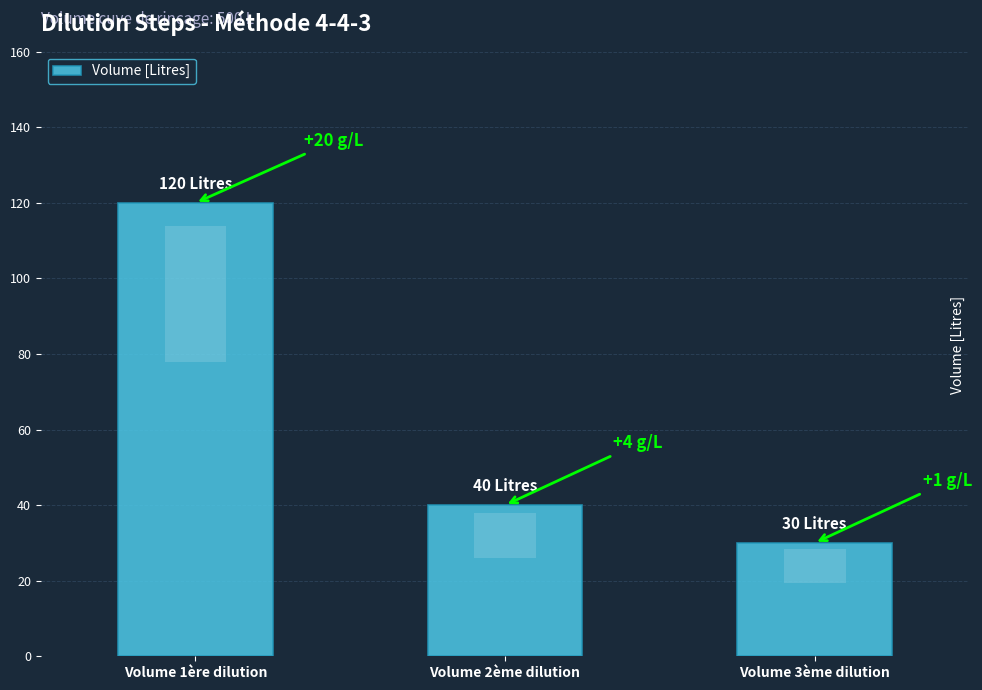

What is the label of the 1st bar from the right?

Volume 3ème dilution